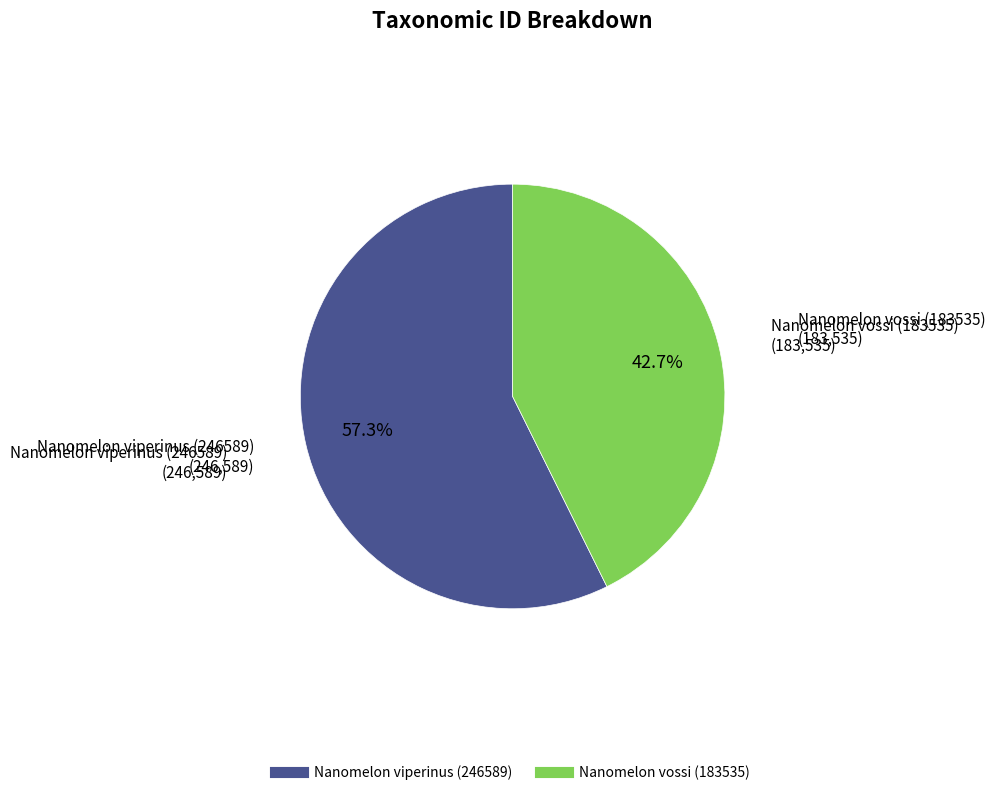

Is it true that Nanomelon vossi (183535) is 53% of the pie?

False